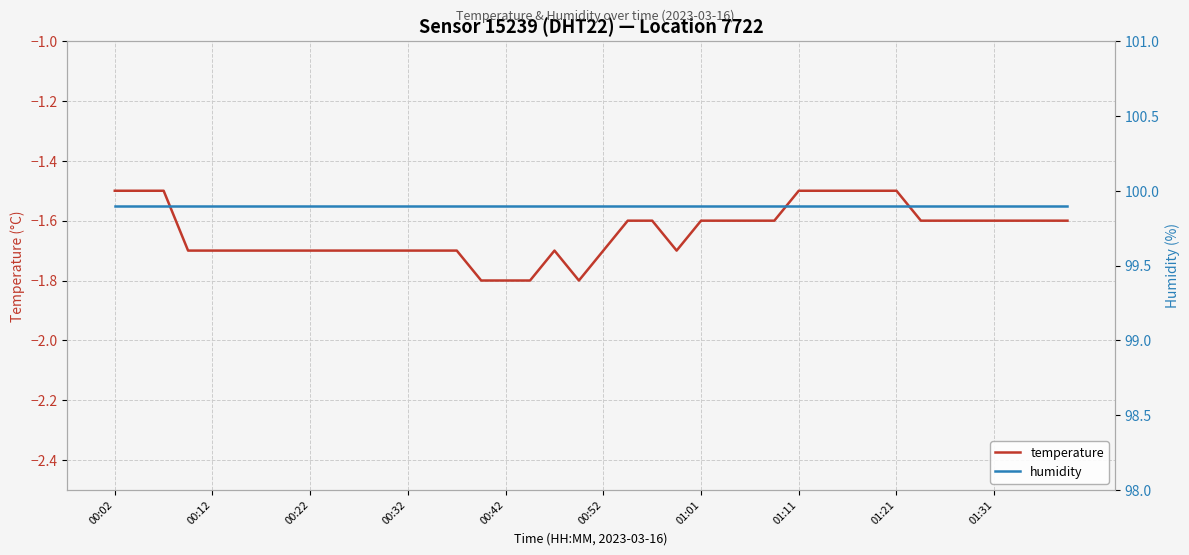

True or false: humidity and temperature intersect in this chart.

False